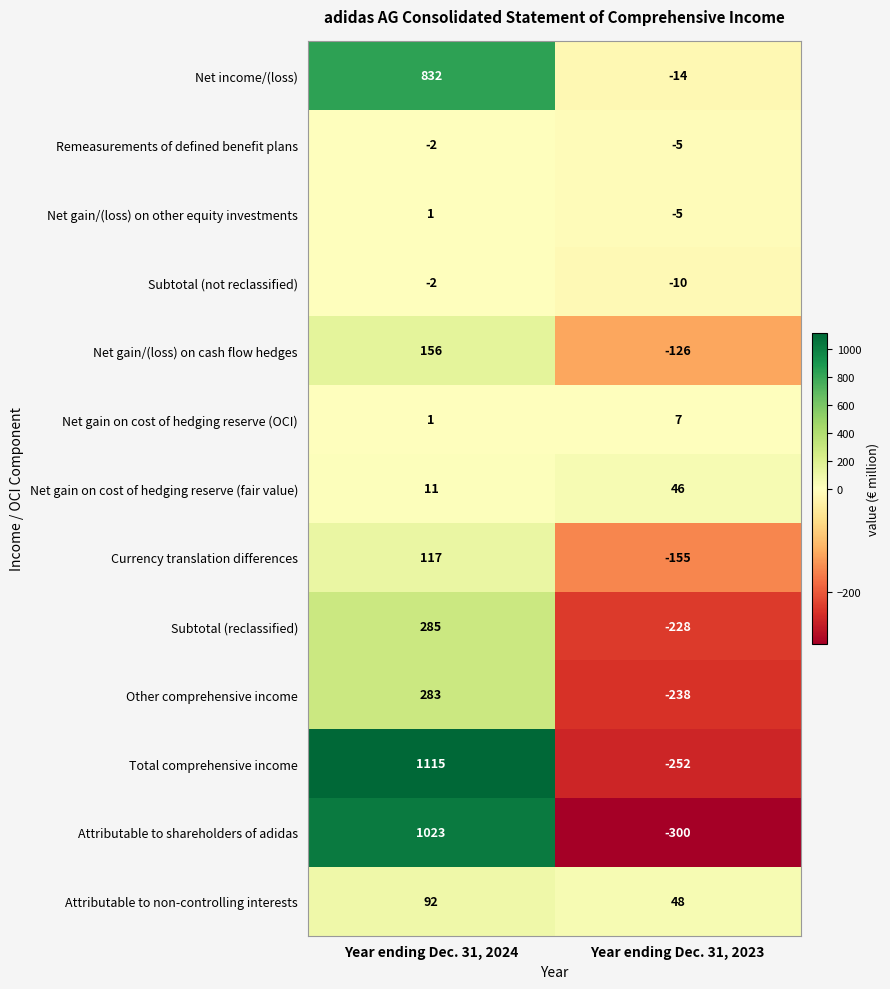

Between Year ending Dec. 31, 2024 and Year ending Dec. 31, 2023, which series saw the biggest shift?

Total comprehensive income